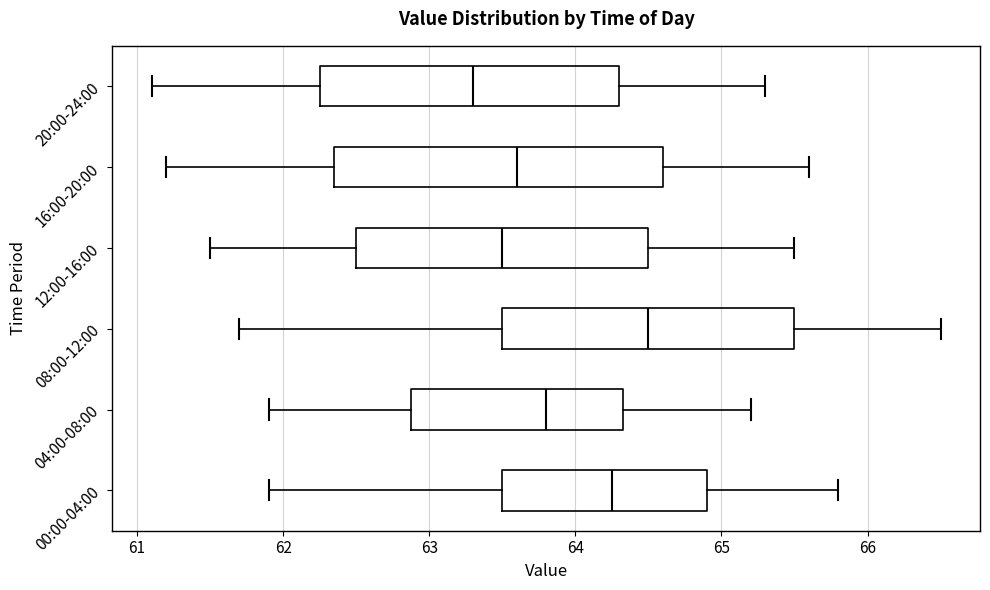

Where is the right edge of the box for 00:00-04:00 on the x-axis? The values are not printed on the chart, so give them approximately, as read against the axis.

64.9